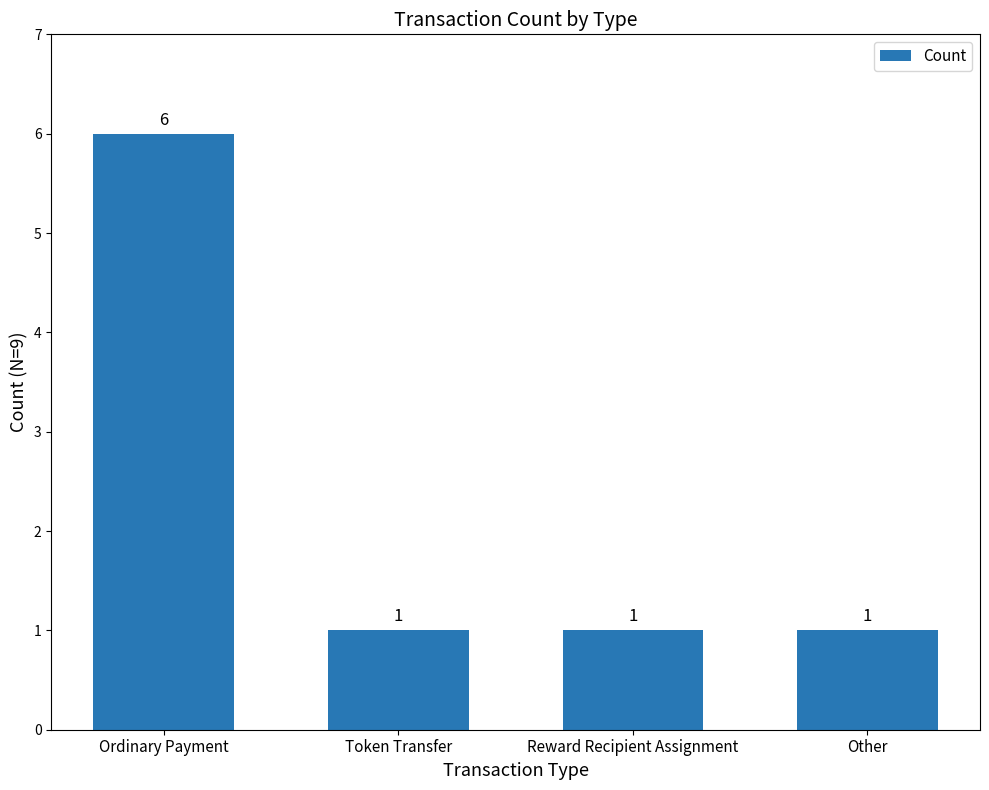

How many series are shown in this chart?

1